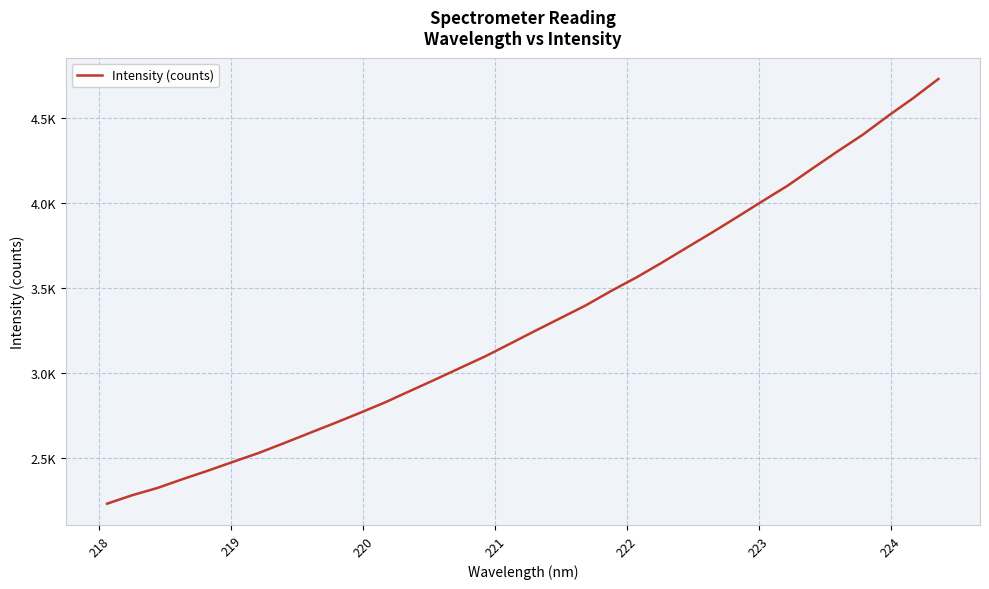

Reading right to left, list all the values displayed in this chart.

4732.5	4619.9	4514.8	4404.8	4307.0	4206.0	4103.6	4012.3	3919.5	3827.9	3739.5	3650.0	3564.0	3484.8	3400.5	3325.5	3251.1	3175.2	3099.7	3031.2	2962.2	2894.9	2827.2	2765.1	2705.2	2646.6	2587.7	2530.3	2478.9	2426.7	2377.1	2325.0	2282.4	2232.3